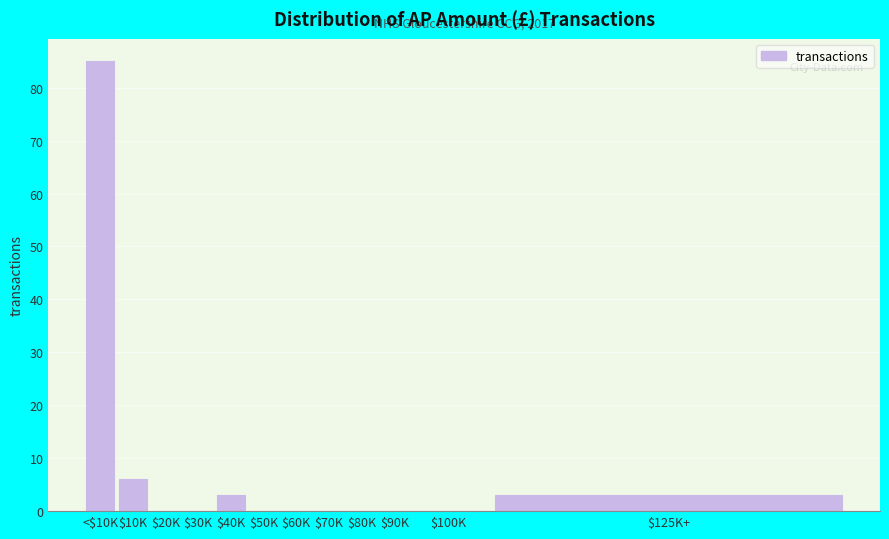

Which category has the highest value across all series?

<$10K